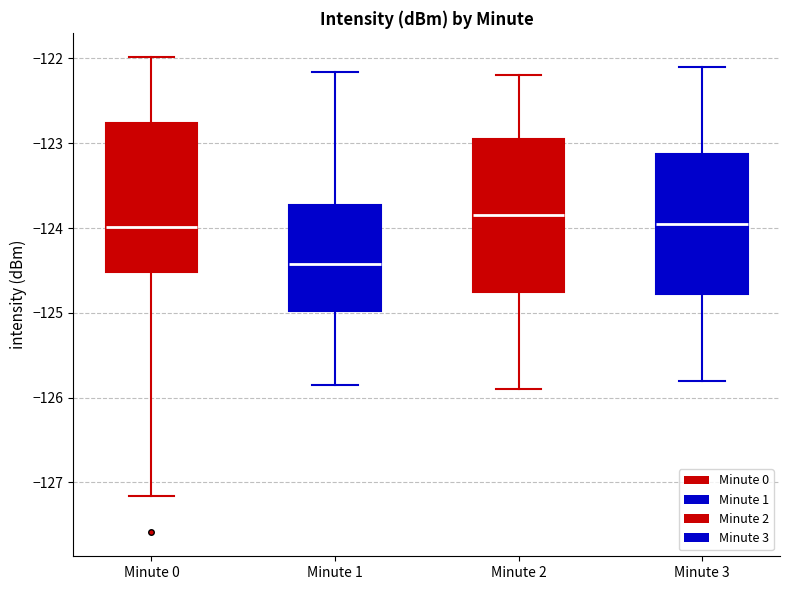

Reading left to right, read every box against the y-axis: the position of its median line, the range the box covers, and the ends of its whiskers. The values are not printed on the chart, so give them approximately, as read against the axis.

Minute 0: median -124.0, box -124.5 to -122.8, whiskers -127.2 to -122.0
Minute 1: median -124.4, box -125.0 to -123.7, whiskers -125.9 to -122.2
Minute 2: median -123.8, box -124.7 to -122.9, whiskers -125.9 to -122.2
Minute 3: median -123.9, box -124.8 to -123.1, whiskers -125.8 to -122.1